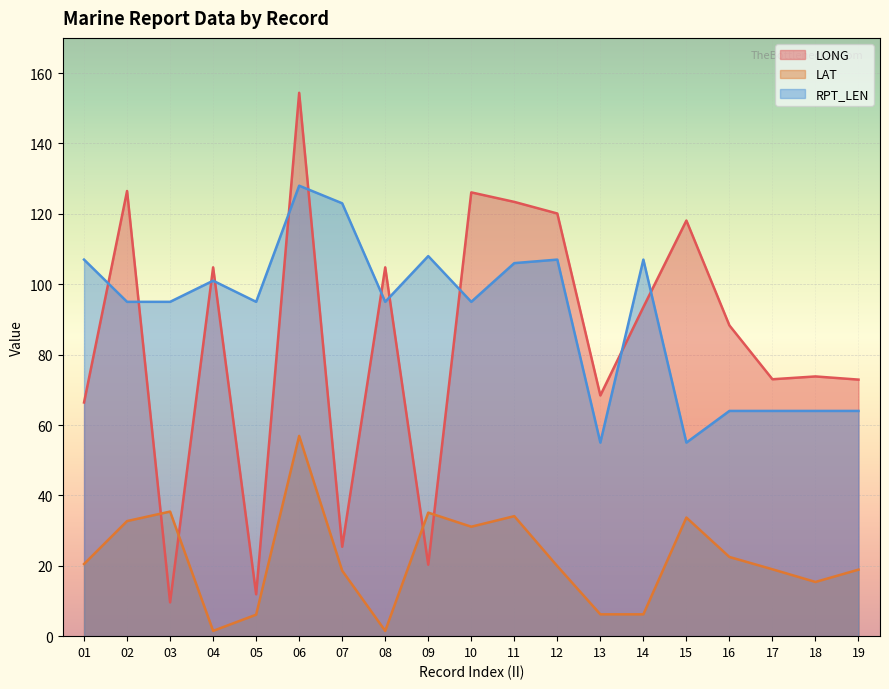

List the series in order of their peak value, lowest first.

LAT, RPT_LEN, LONG